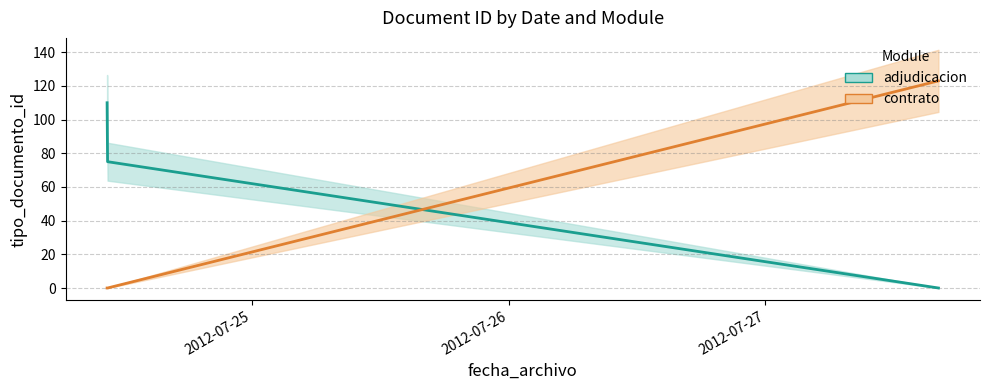

List the series in order of their peak value, highest first.

contrato, adjudicacion